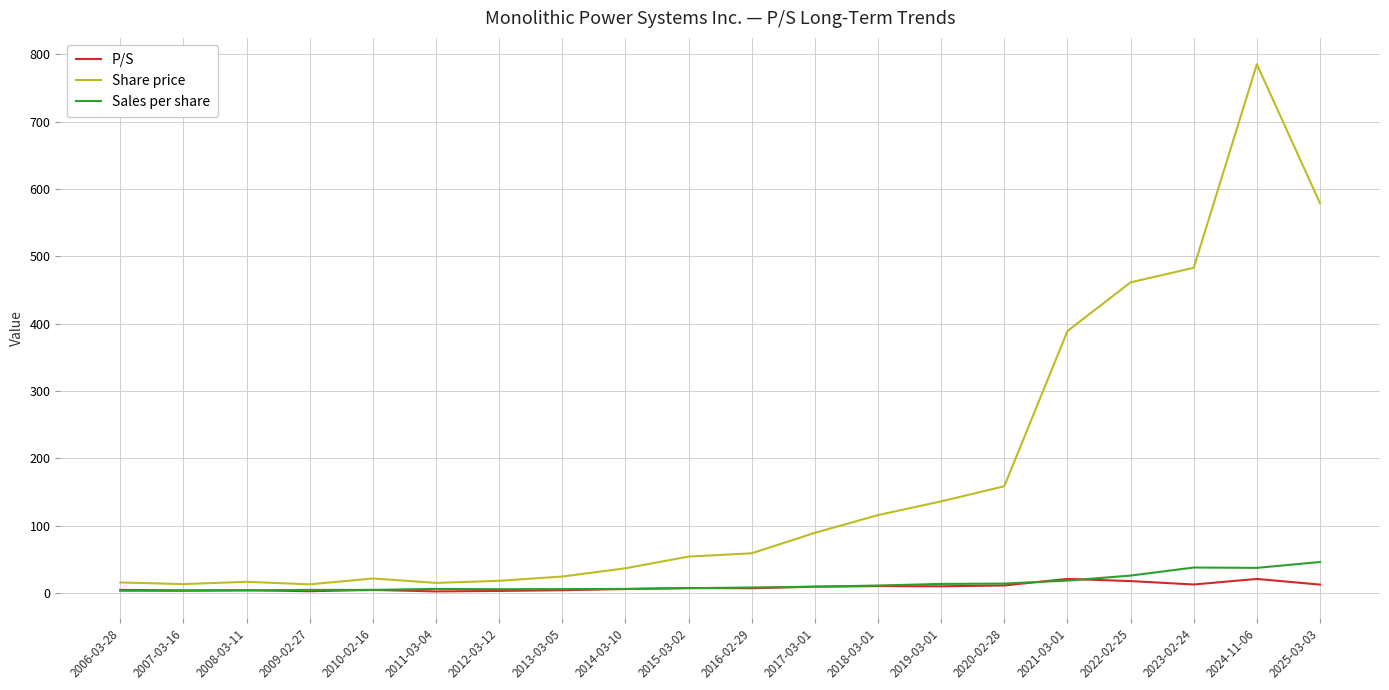

What is the smallest value displayed?

2.4